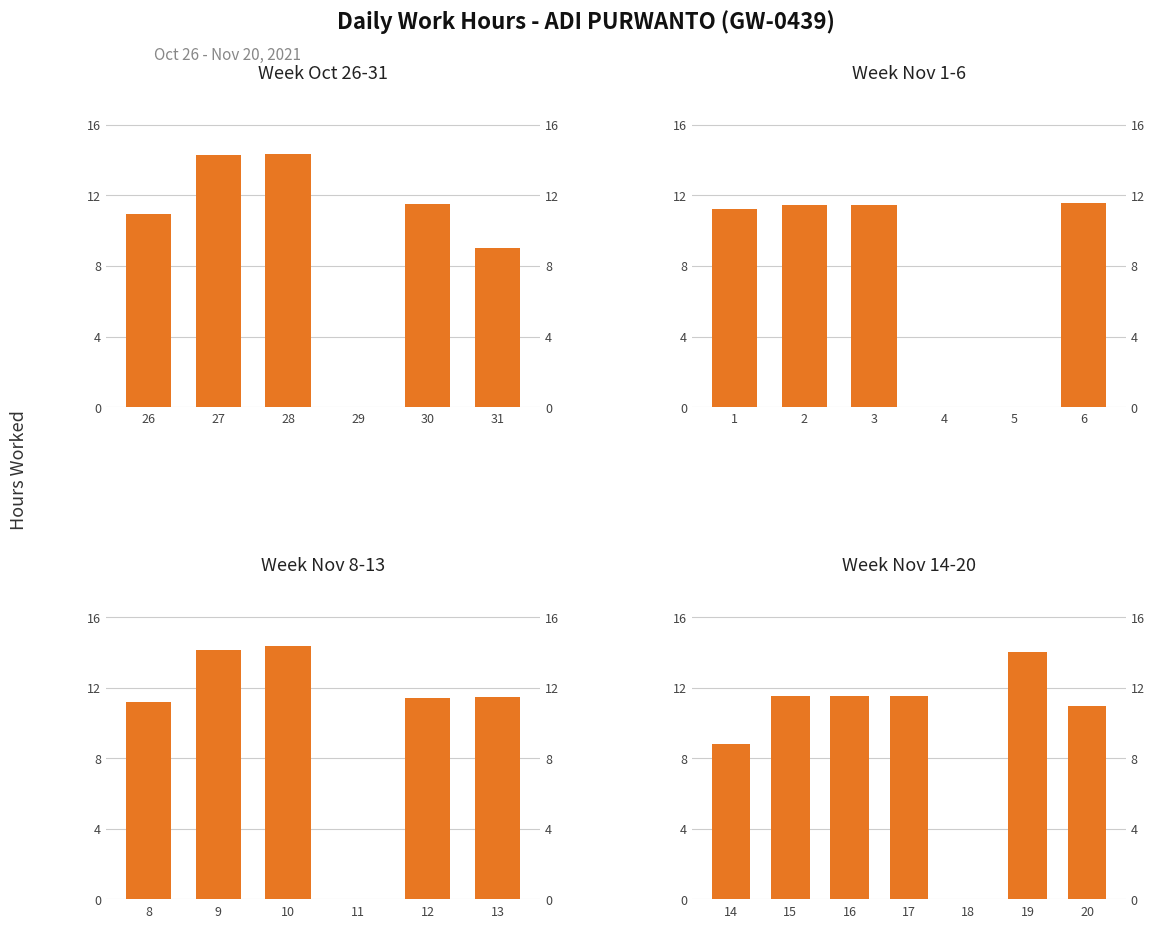

Count the number of categories in the chart.

6